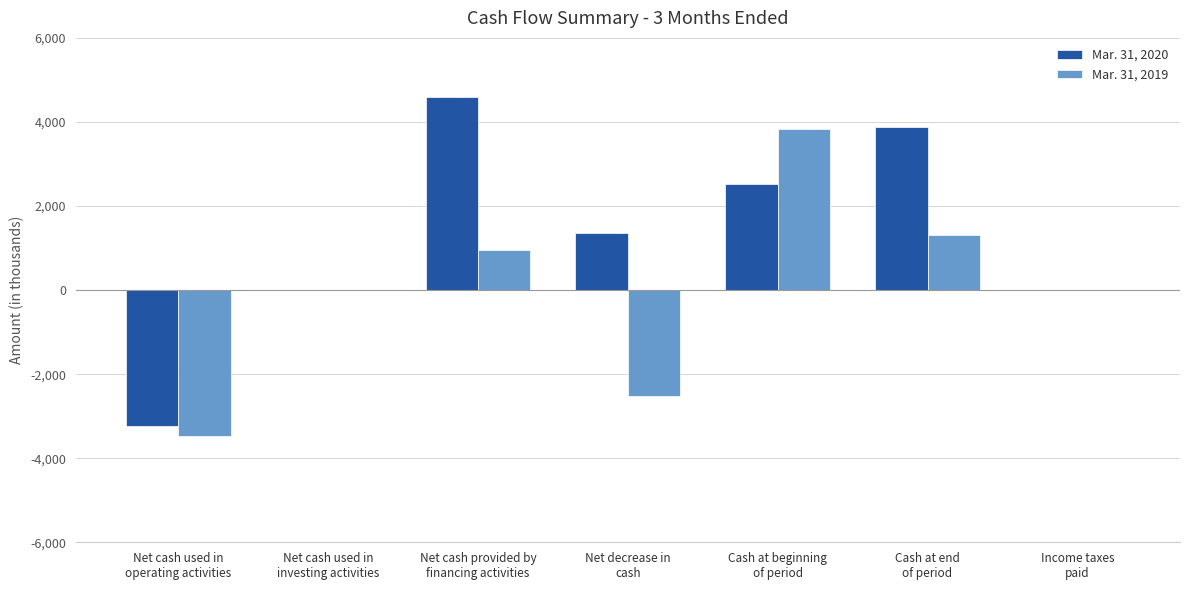

What is the greatest value displayed?

4597